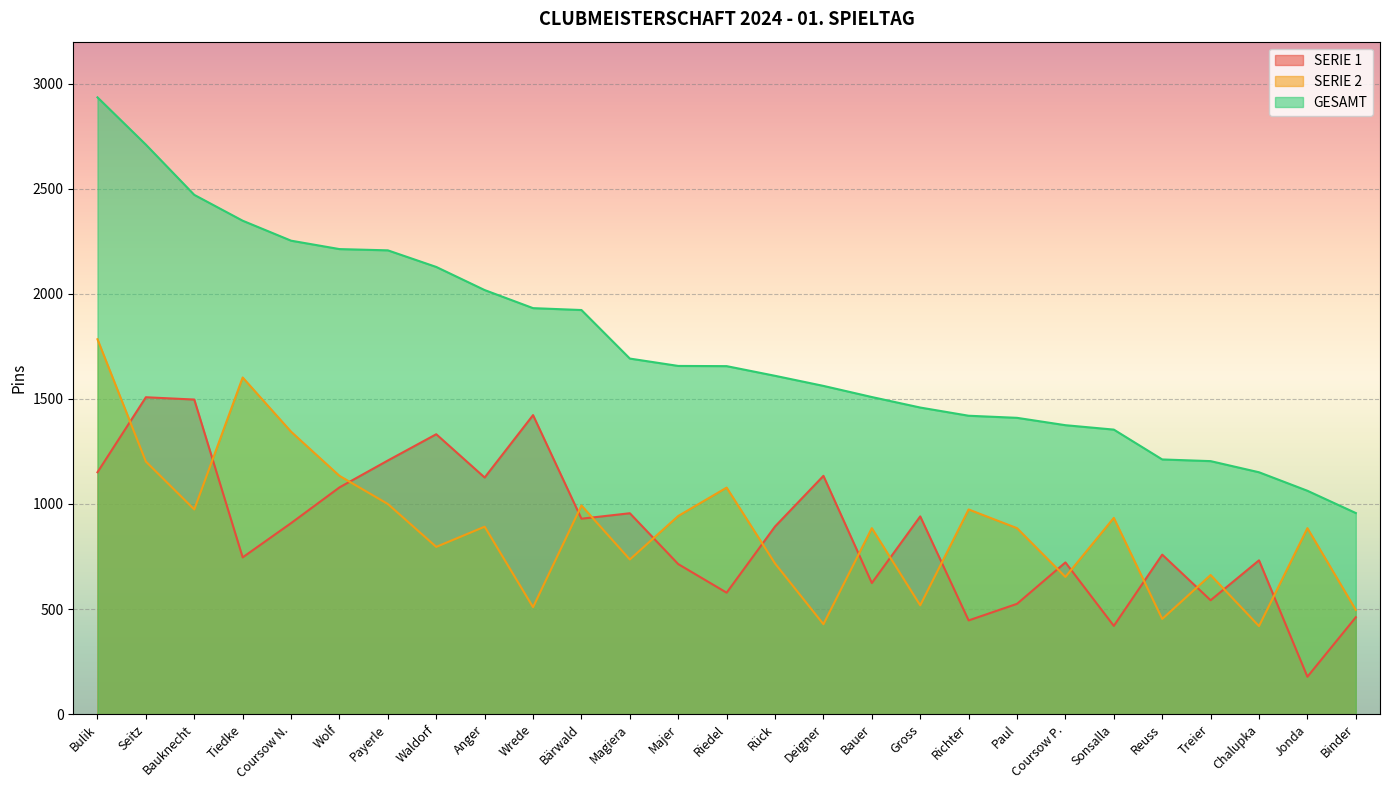

What is the label of the 27th point from the right?

Bulik